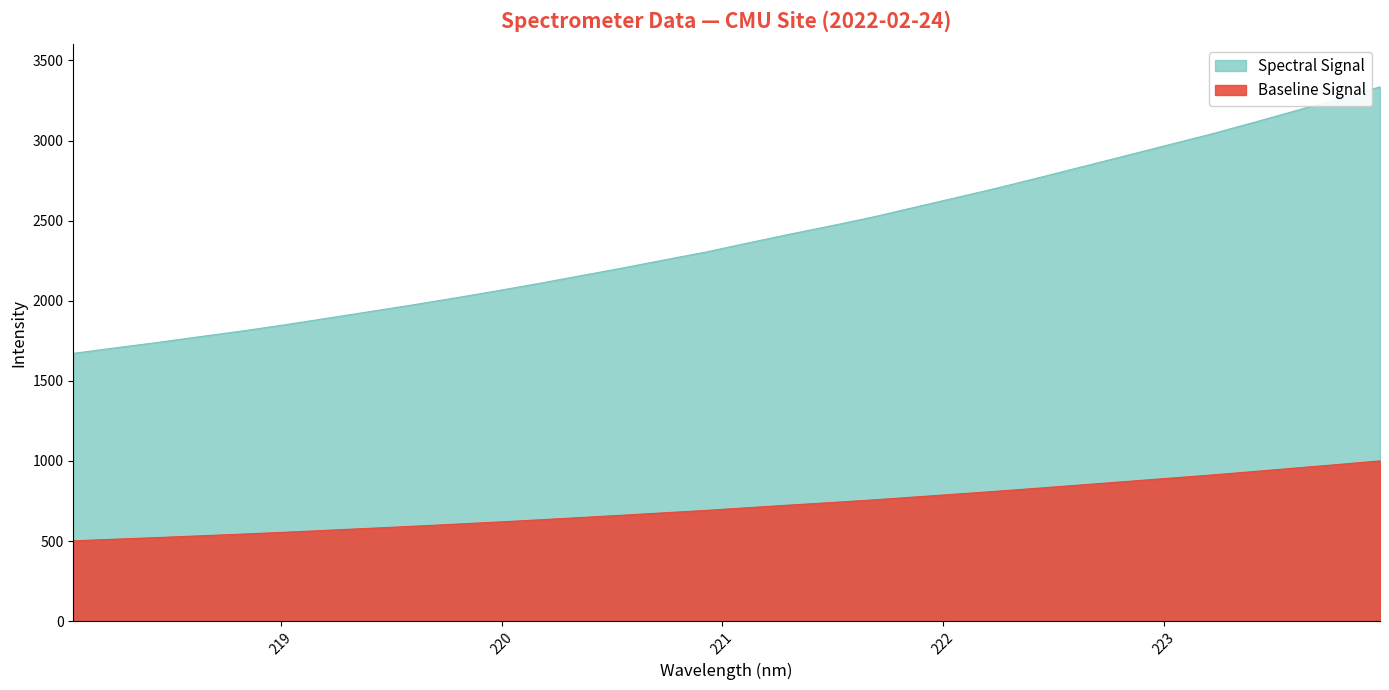

What is the value of the 23rd point from the left?

2709.4